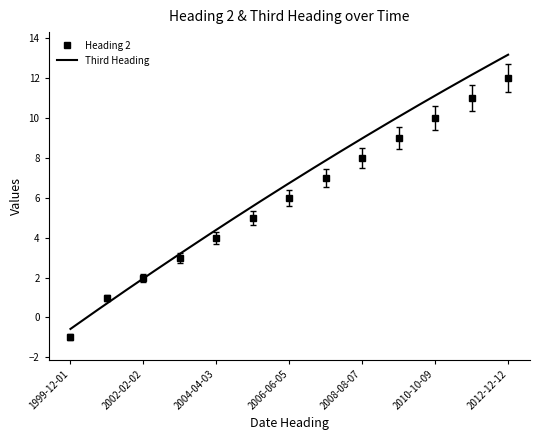

What is the sum of all Third Heading values?

82.2